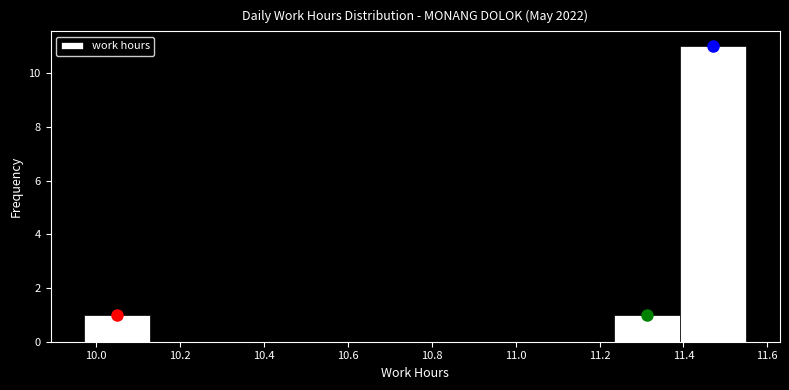

Reading left to right, transcribe this chart: for each bar, give the range it covers on the x-axis and its height. Neither the bar edges nor the heights are printed on the chart, so give them approximately, as read against the axes.

9.970 to 10.128: 1
10.128 to 10.286: 0
10.286 to 10.444: 0
10.444 to 10.602: 0
10.602 to 10.760: 0
10.760 to 10.918: 0
10.918 to 11.076: 0
11.076 to 11.234: 0
11.234 to 11.392: 1
11.392 to 11.550: 11